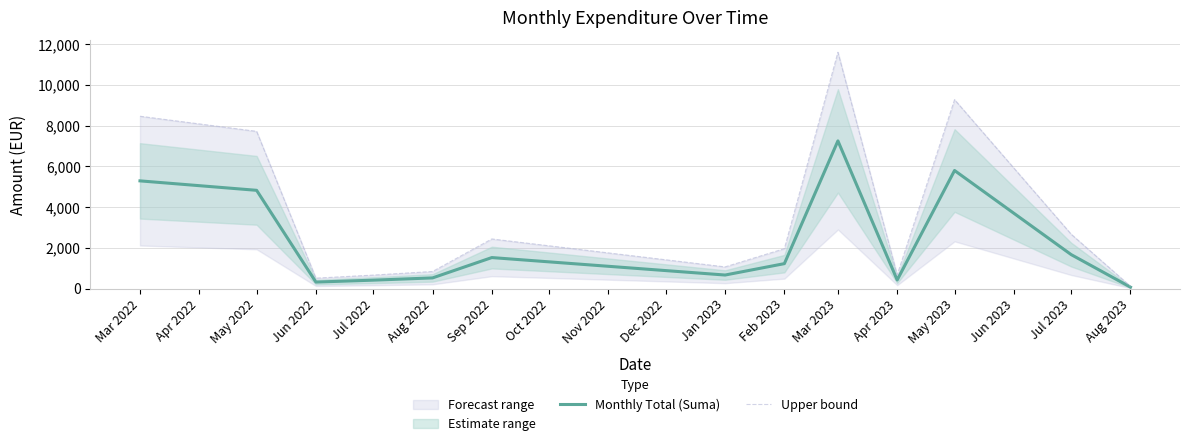

True or false: Upper bound and Monthly Total (Suma) intersect in this chart.

False